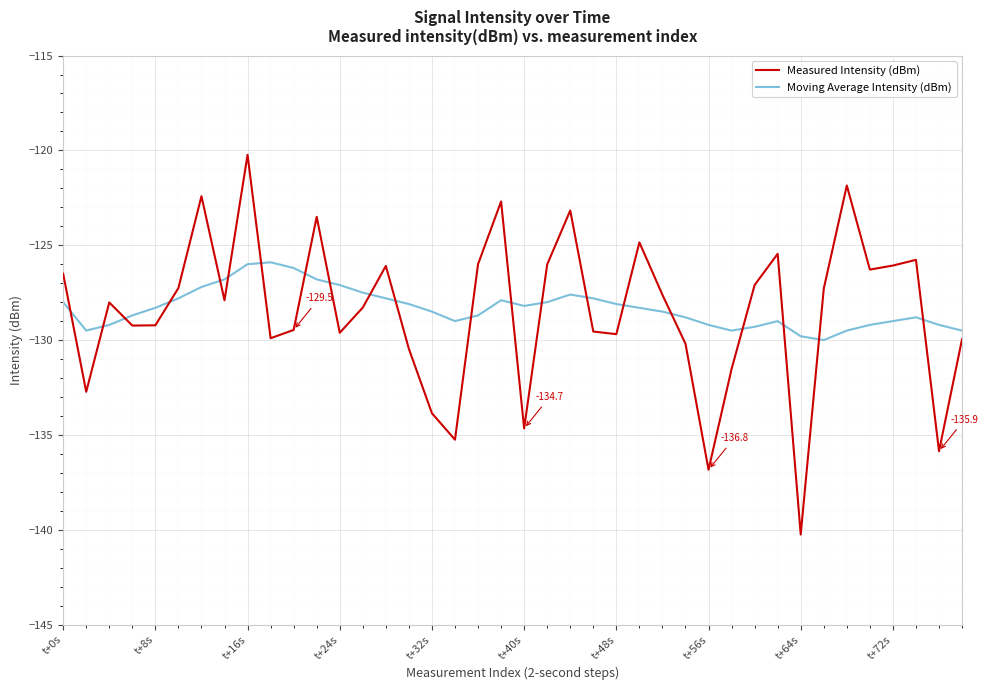

What is the highest value of the Moving Average Intensity (dBm) series?

-125.9